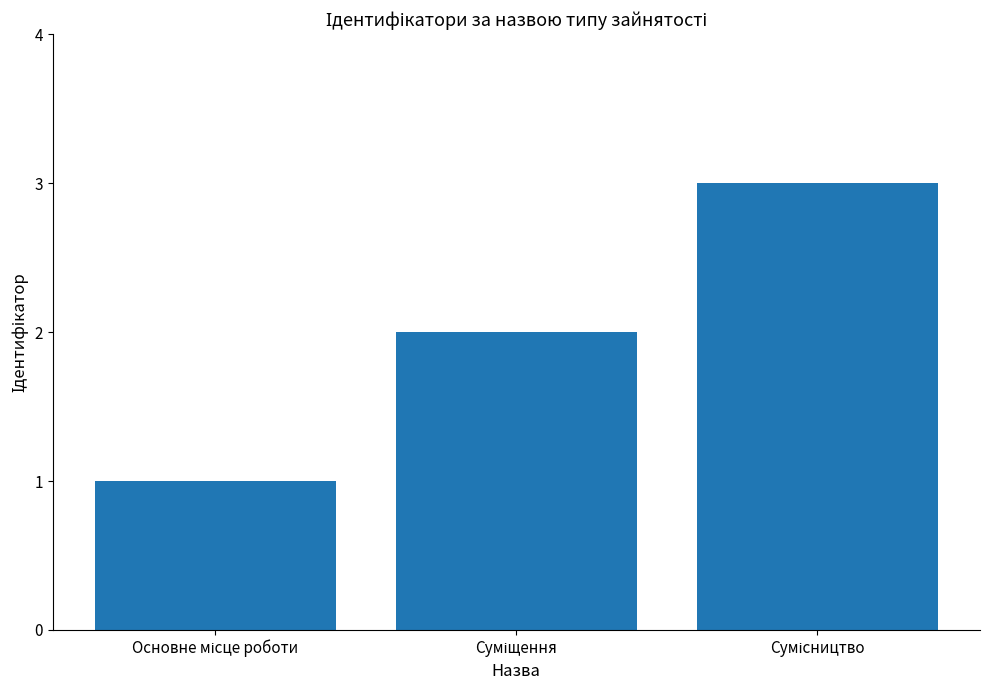

What is the greatest value displayed?

3